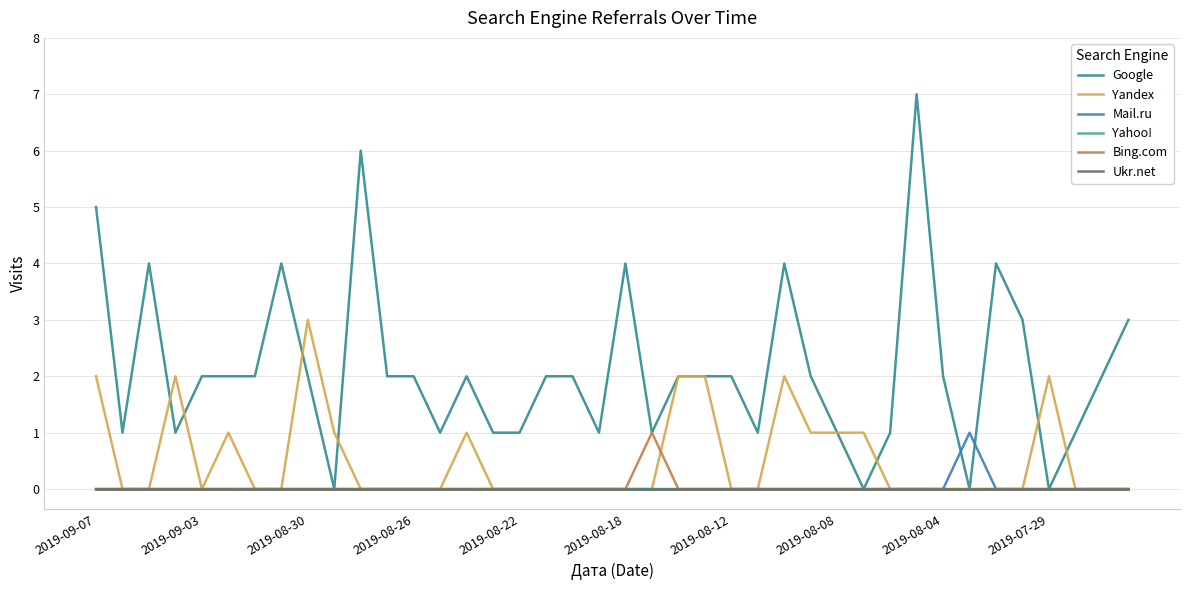

Is this an area chart (filled region under the line)?

No